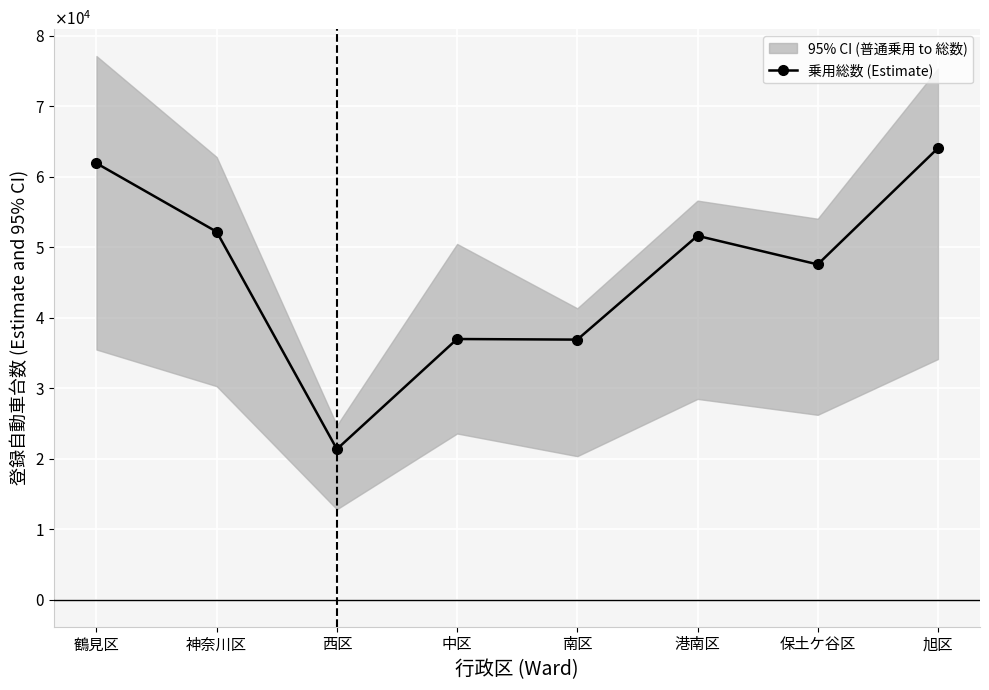

What is the difference between the maximum and minimum values?

42710